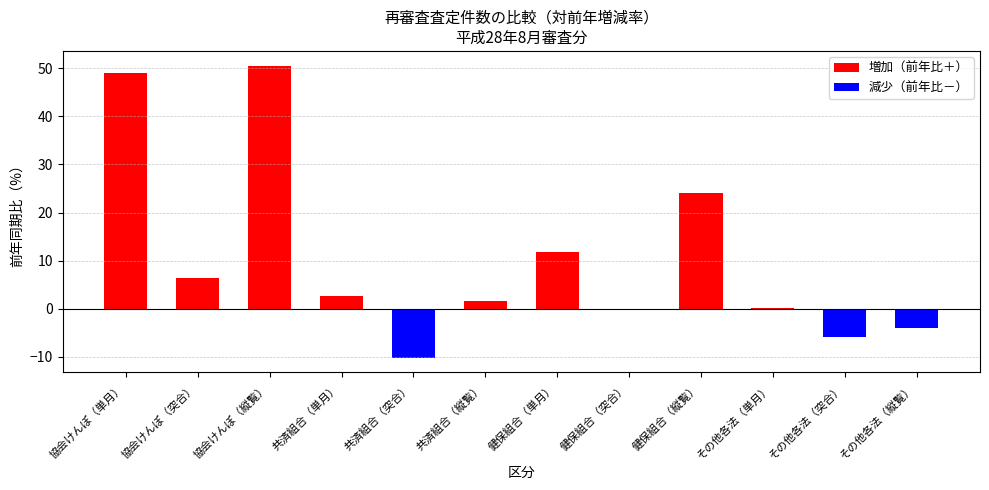

What is the total value across all series at 共済組合（突合）?

-10.2